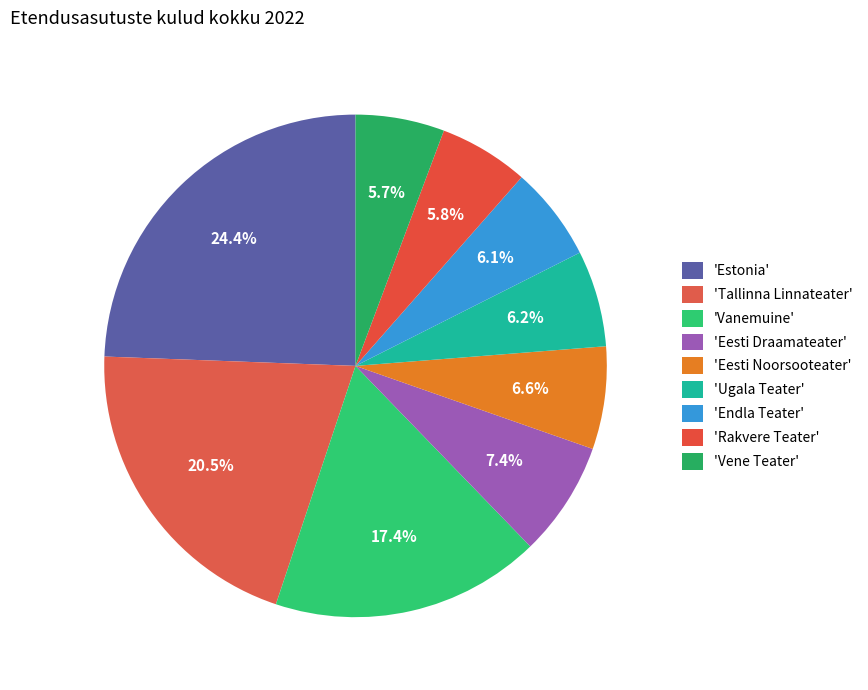

Which category has the biggest portion of the pie?

Estonia